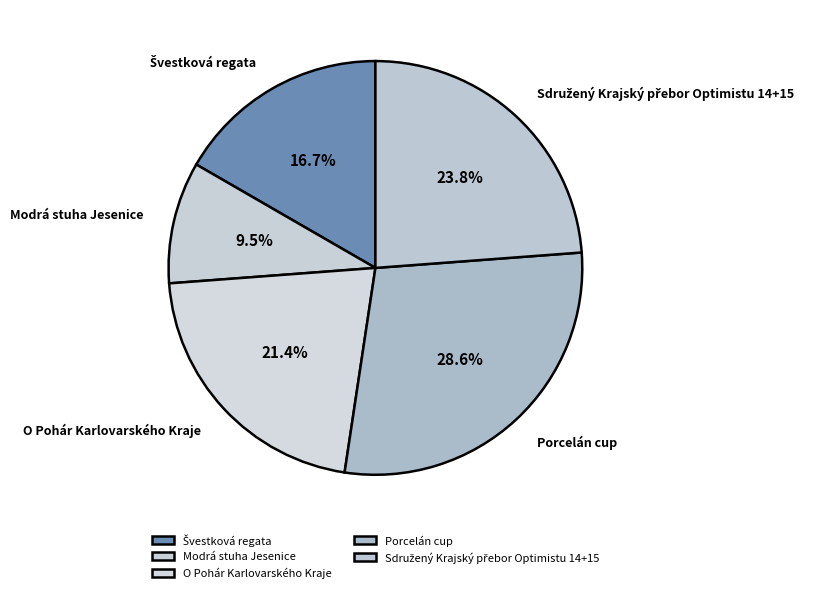

How much of the chart is everything except O Pohár Karlovarského Kraje?

78.6%